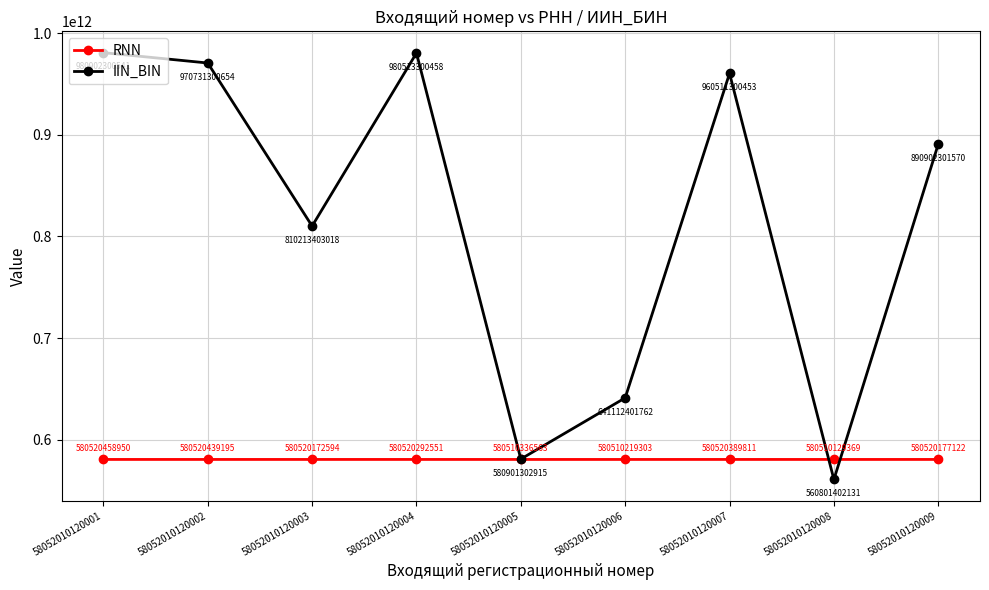

The value of RNN at 58052010120004 is 998765922655. True or false?

False